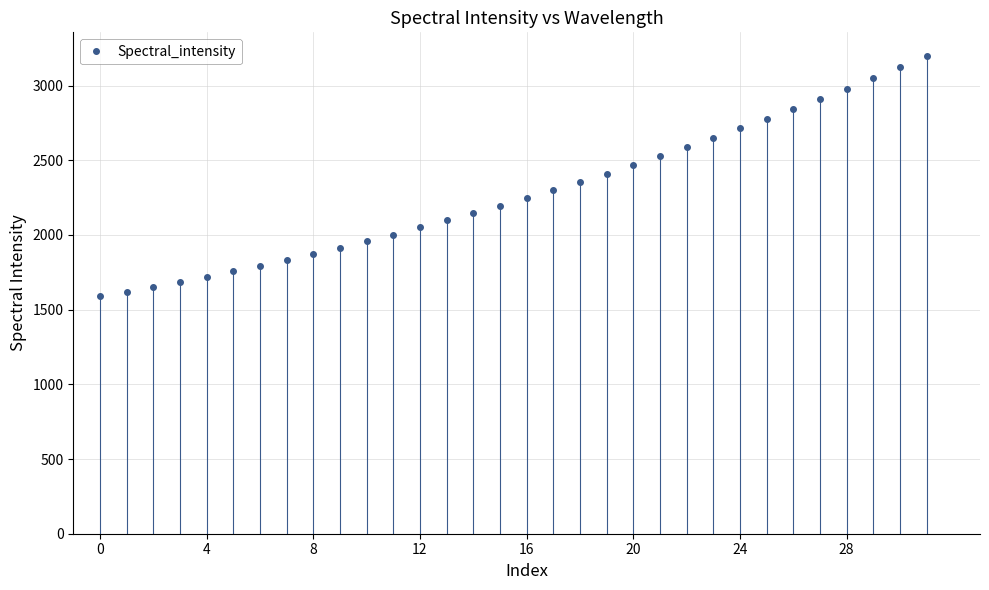

Is this an area chart (filled region under the line)?

No